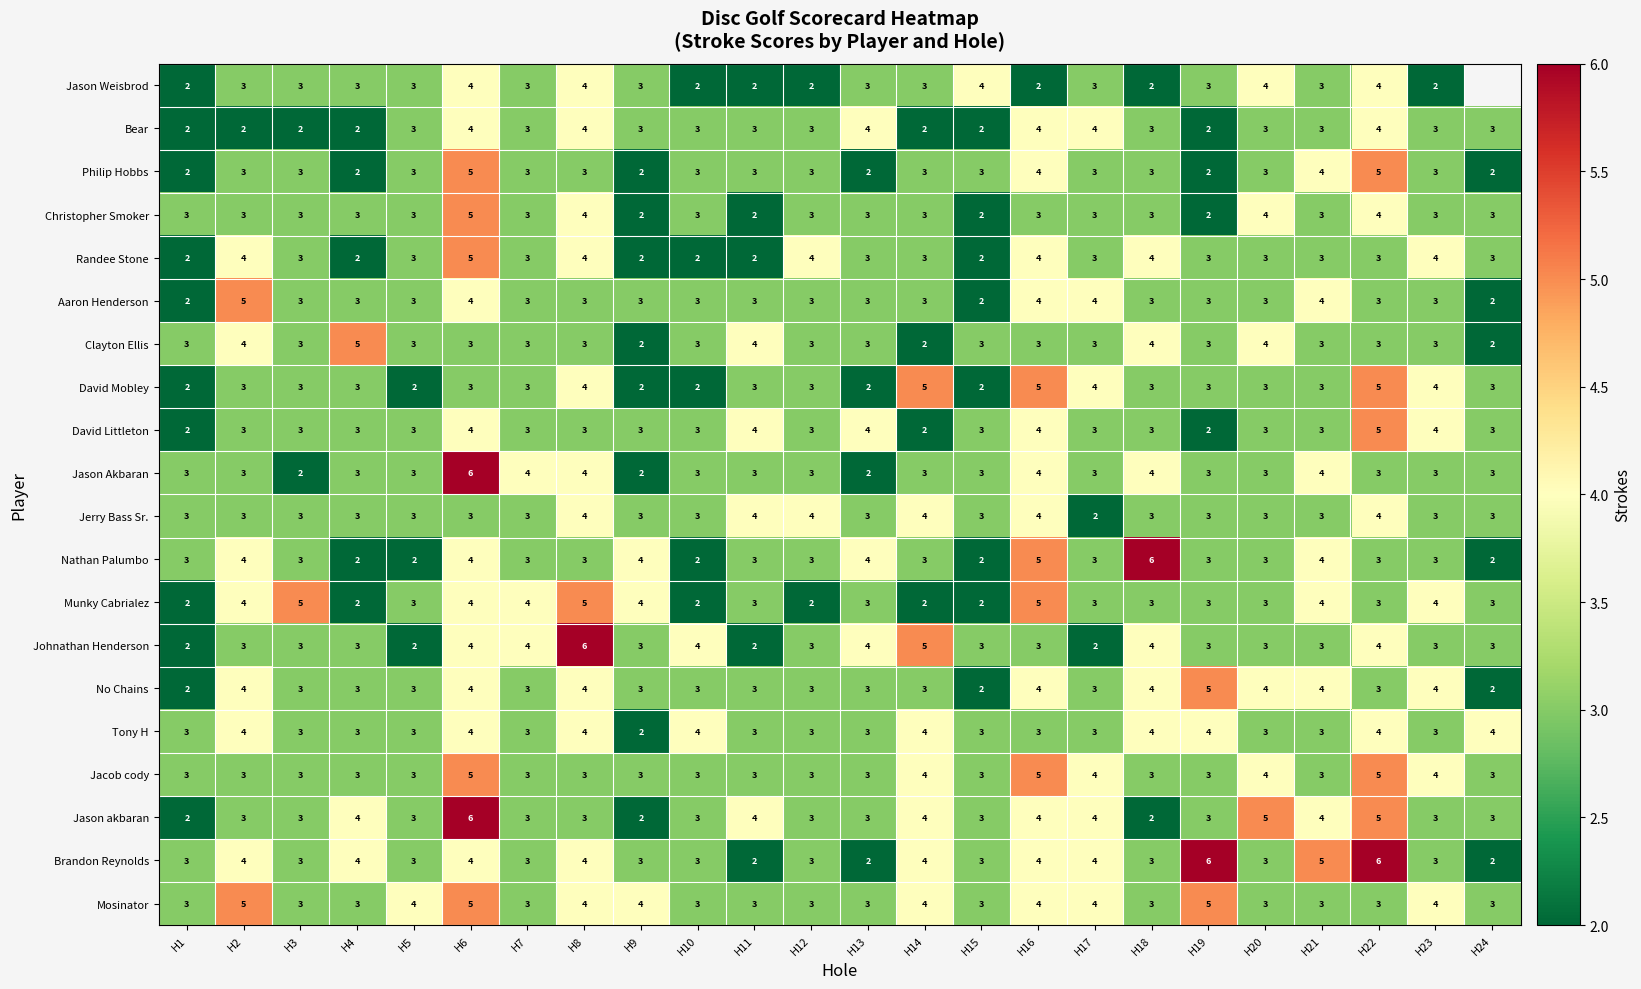

At how many categories does at least one series exceed 5?

5